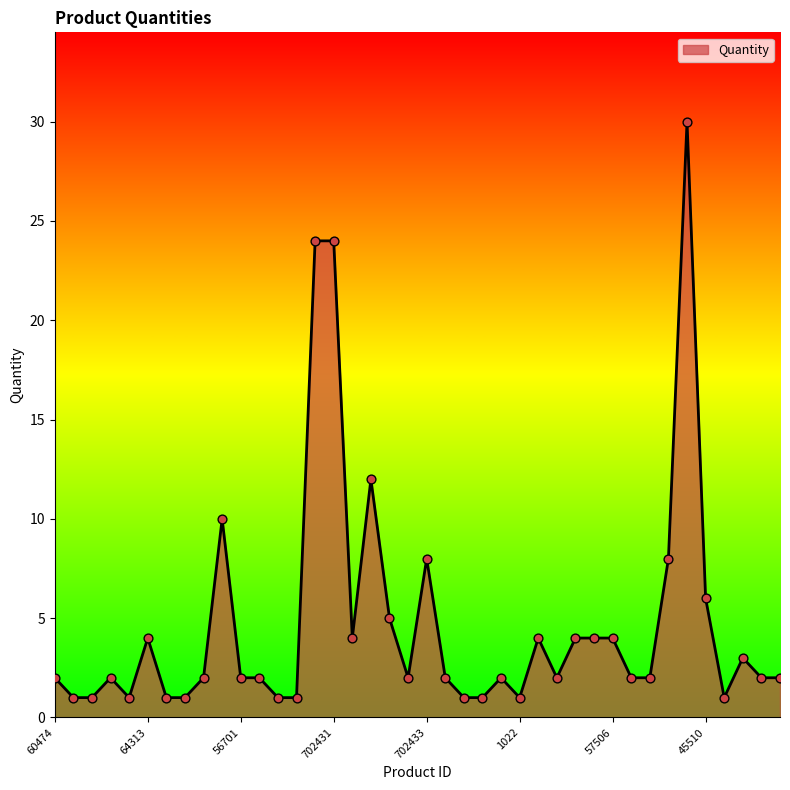

What is the difference between the maximum and minimum values?

29